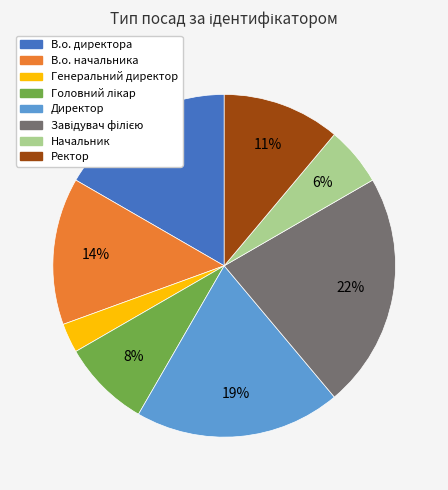

Is Ректор the majority of the pie?

No